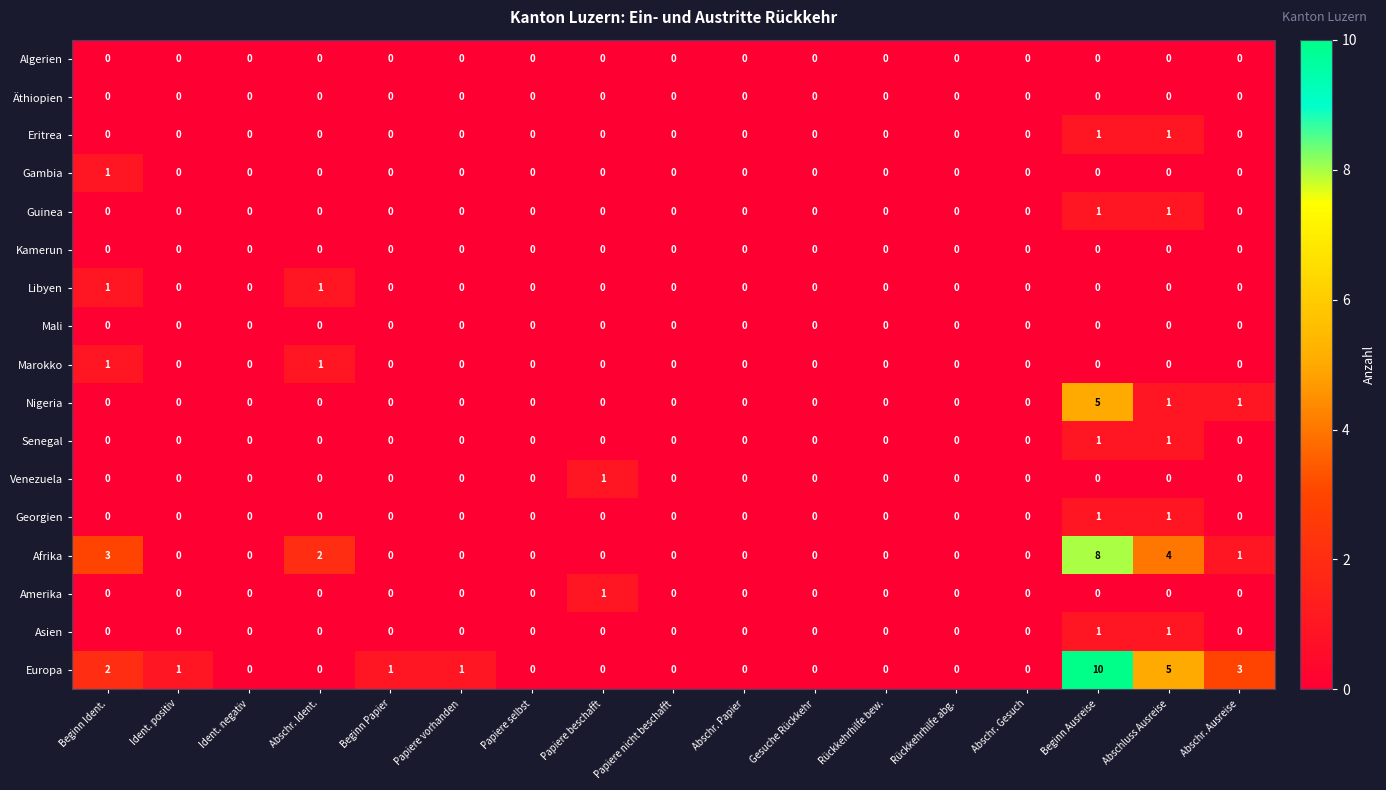

How many distinct data groups are displayed?

17